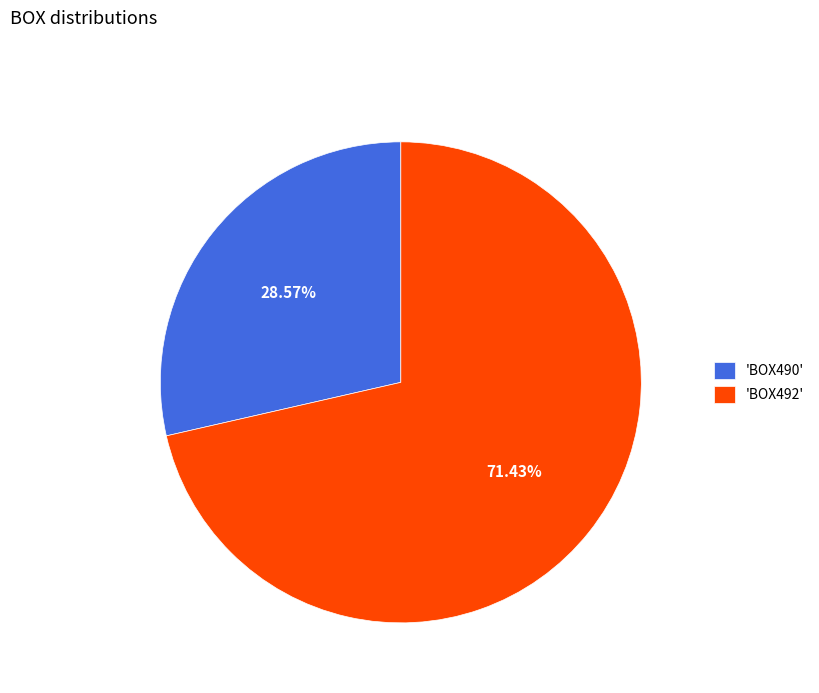

Is the sum of 'BOX490' and 'BOX492' greater than half?

Yes